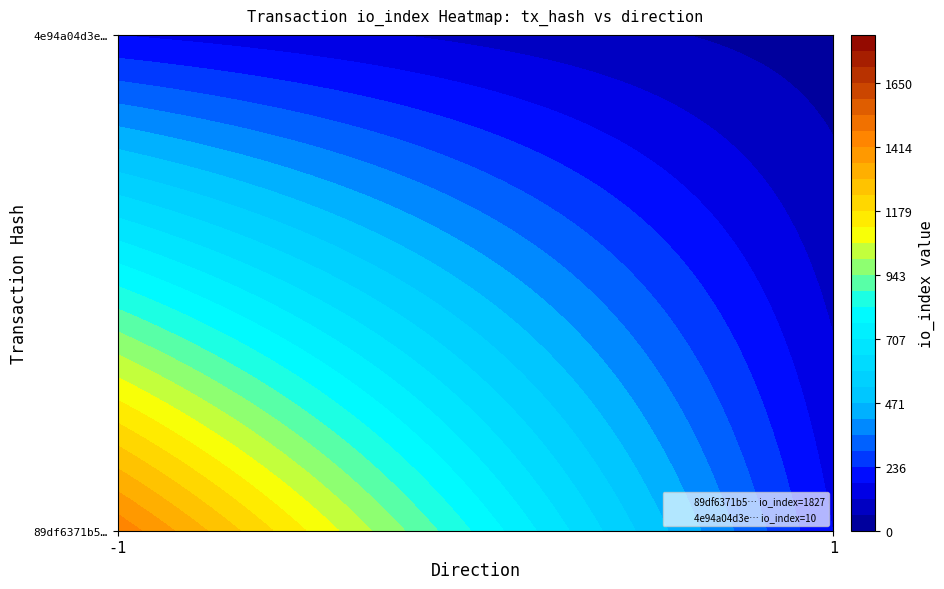

Reading left to right, transcribe all the data shown in this chart.

89df6371b5cfcd892ee2e09229209624db531e9: direction=-1	io_index=1827
4e94a04d3e7300f0bd7078360032f8e9de2362b: direction=1	io_index=10